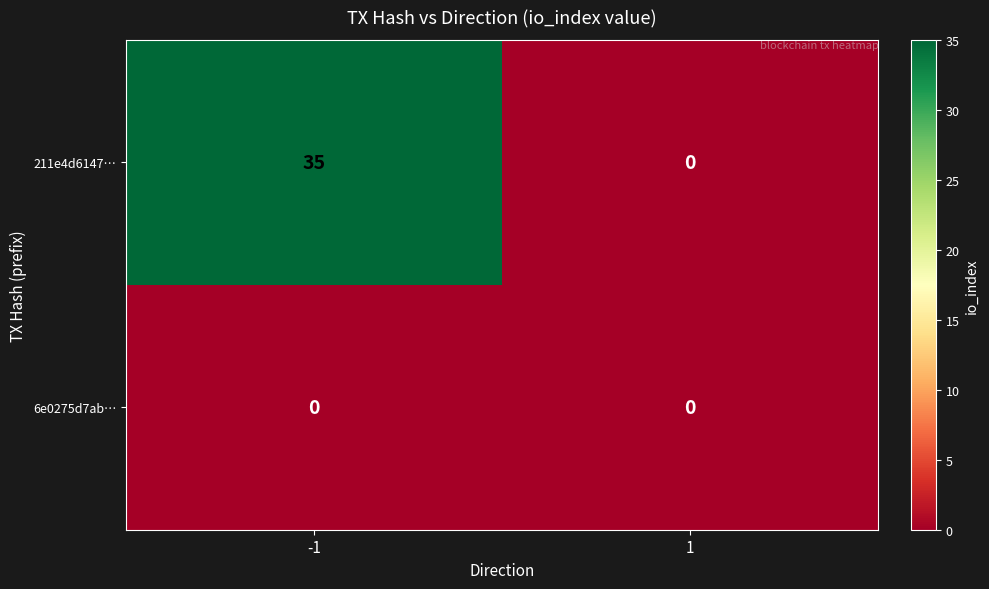

Reading right to left, extract all data points from this chart.

211e4d6147…: 0	35
6e0275d7ab…: 0	0